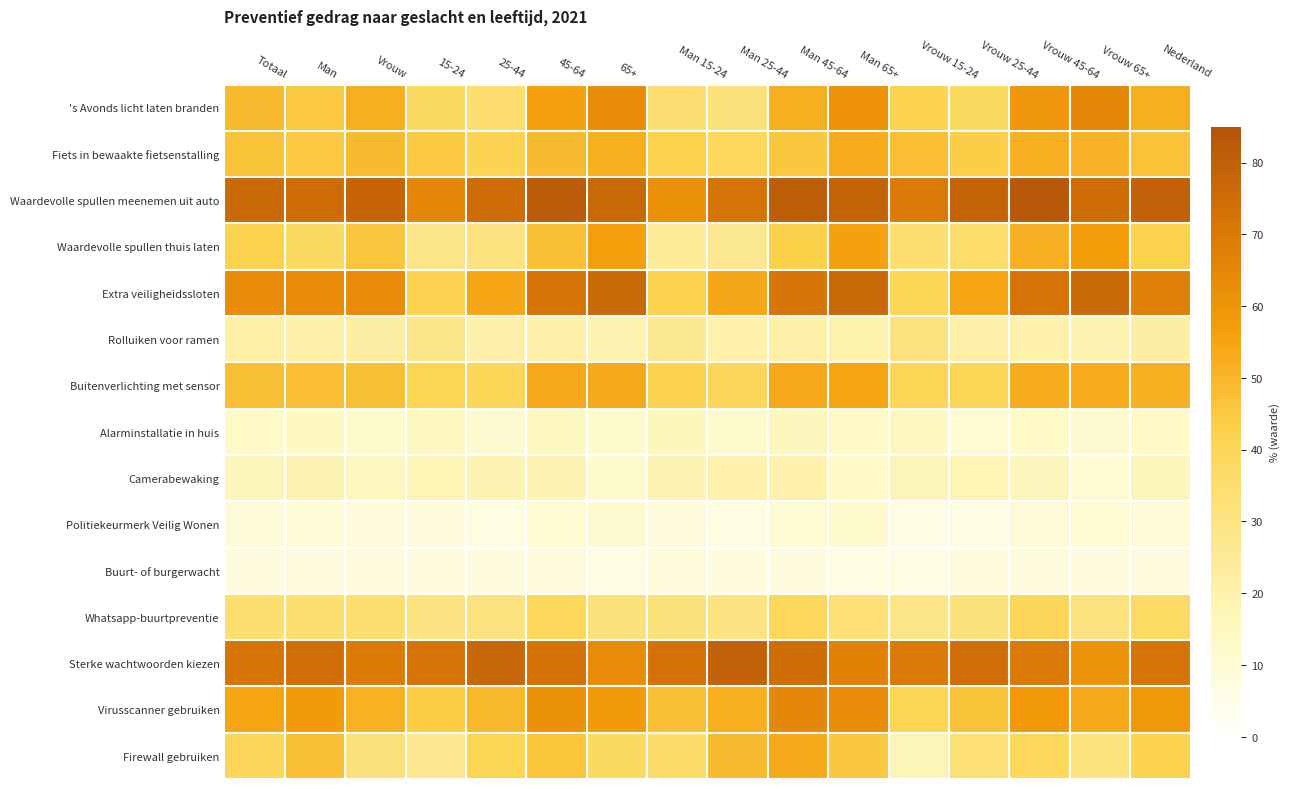

Count the number of data series in this chart.

15